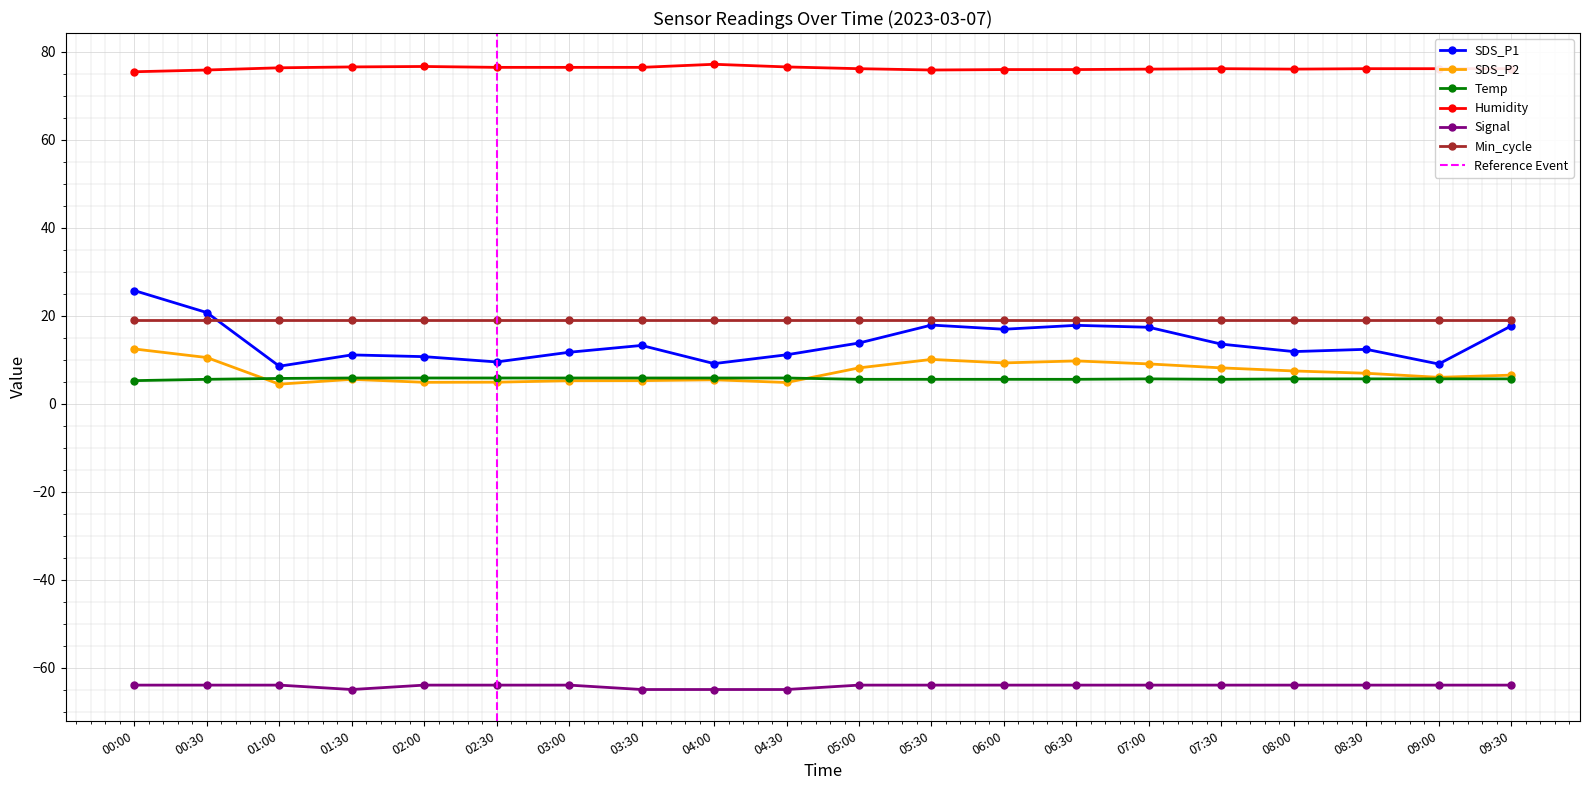

True or false: SDS_P2 has a value of 9.2 at 06:00.

True